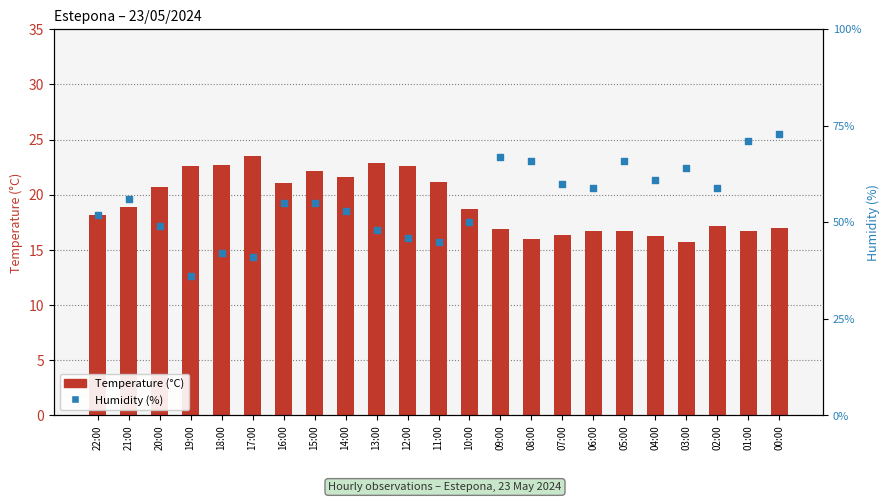

Which series contains the highest Y value?

Humidity (%)